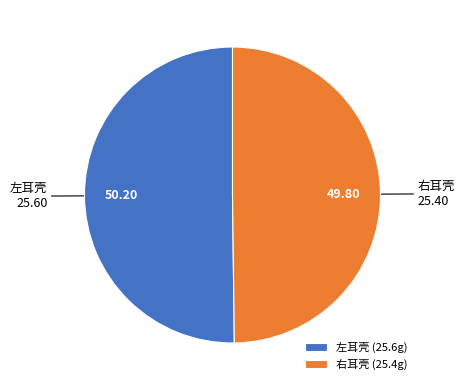

What is the ratio of the value at 左耳壳 to the value at 右耳壳?

1.0